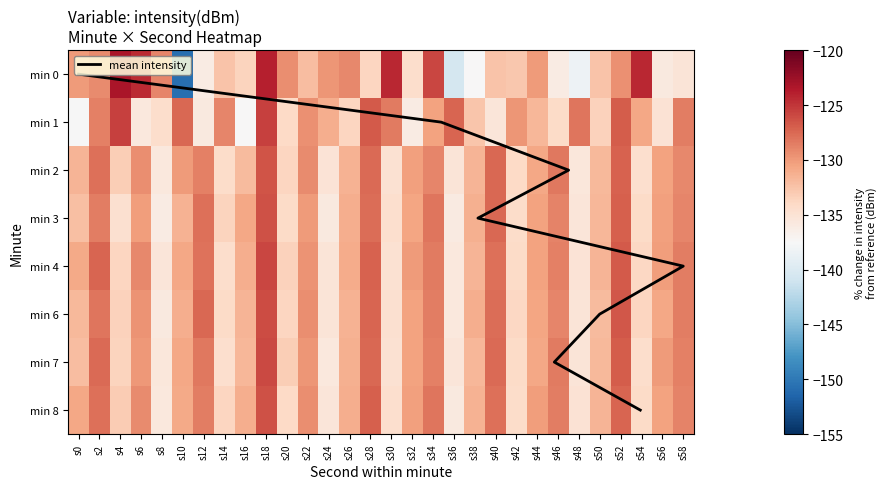

What is the maximum value for 6?

-126.1